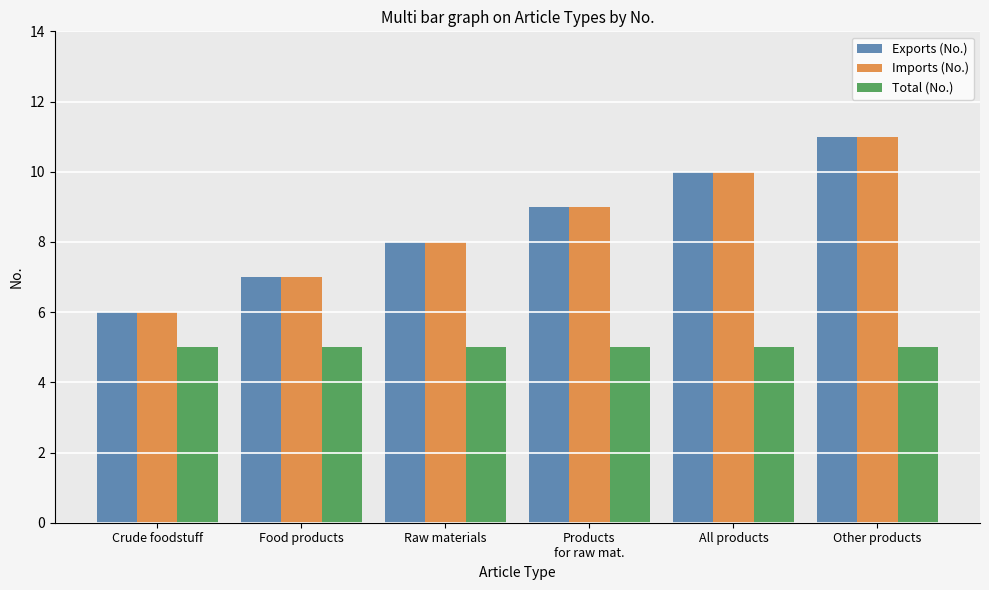

Which category has the highest value across all series?

Other products